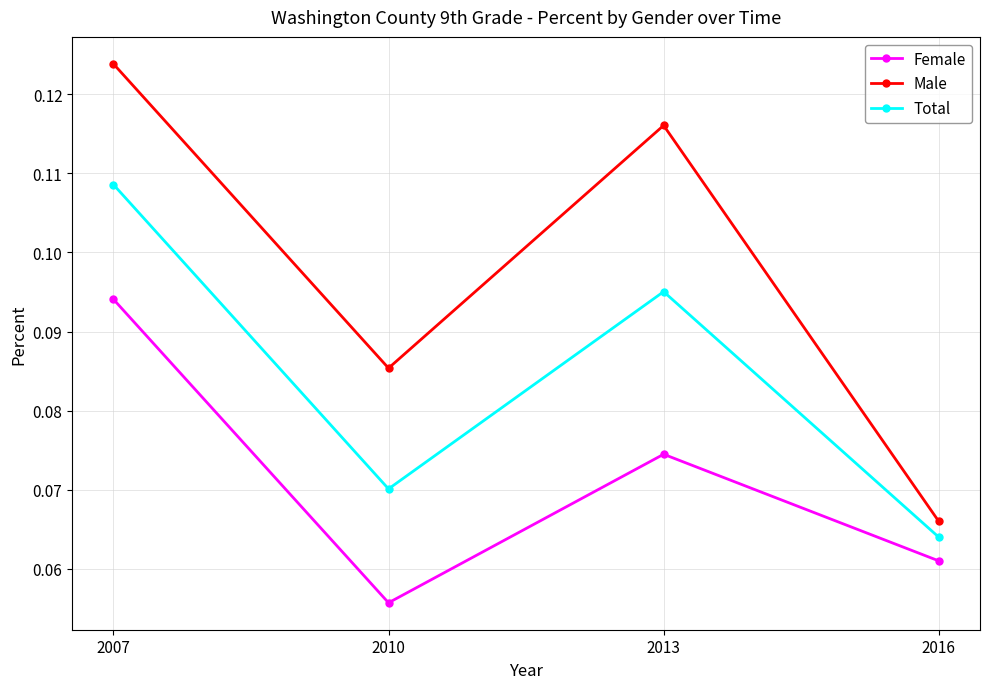

Is the value of Female at 2016 greater than the value of Total at 2013?

No